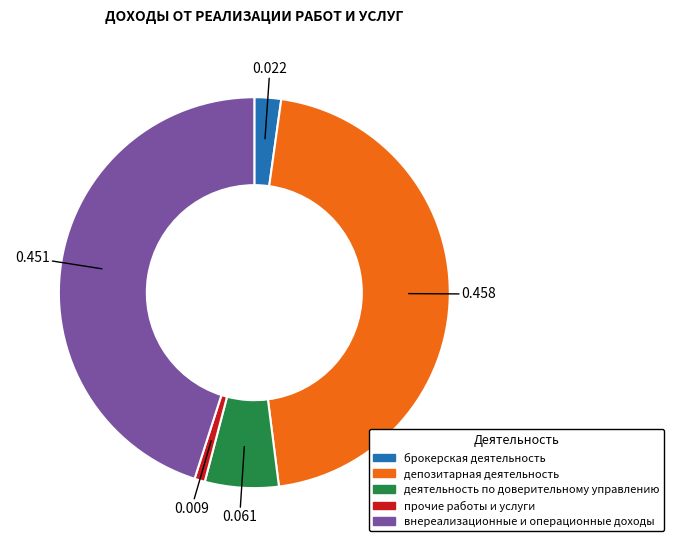

Which slice is the largest?

депозитарная деятельность